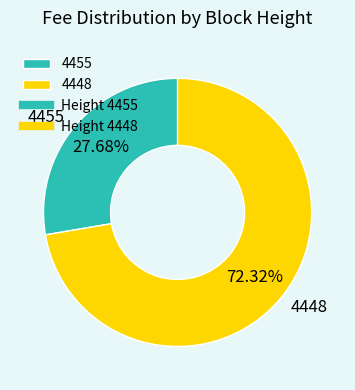

Approximately how many times larger is the value at 4448 compared to 4455?

2.6